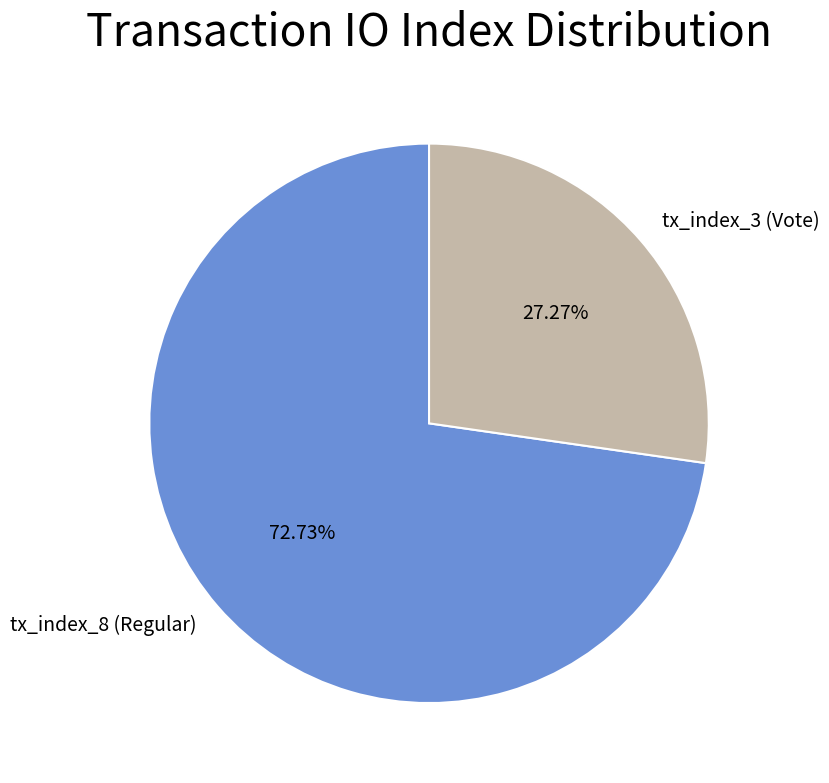

True or false: tx_index_8 (Regular) accounts for 59% of the total.

False